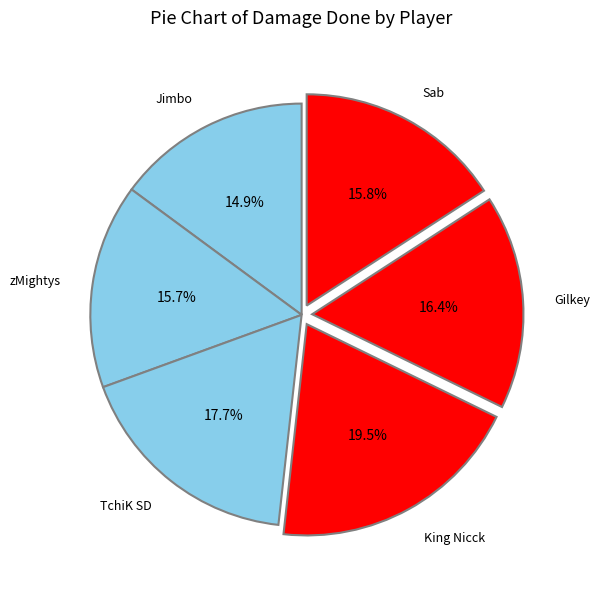

Which has a higher value, Gilkey or Jimbo?

Gilkey